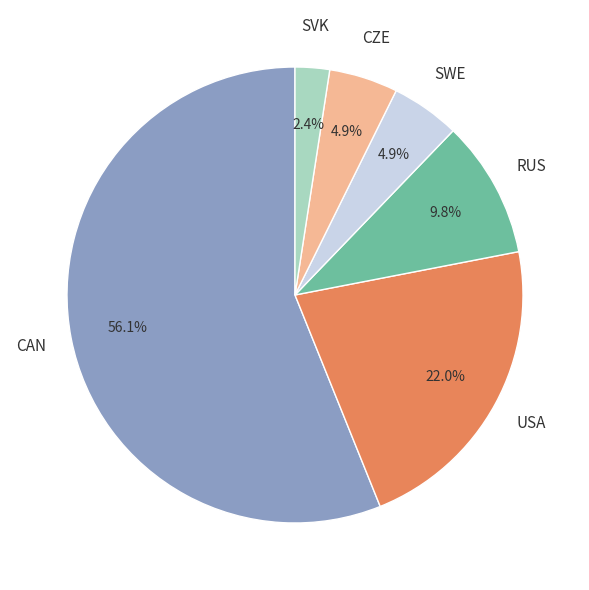

Which category has the smallest portion of the pie?

SVK